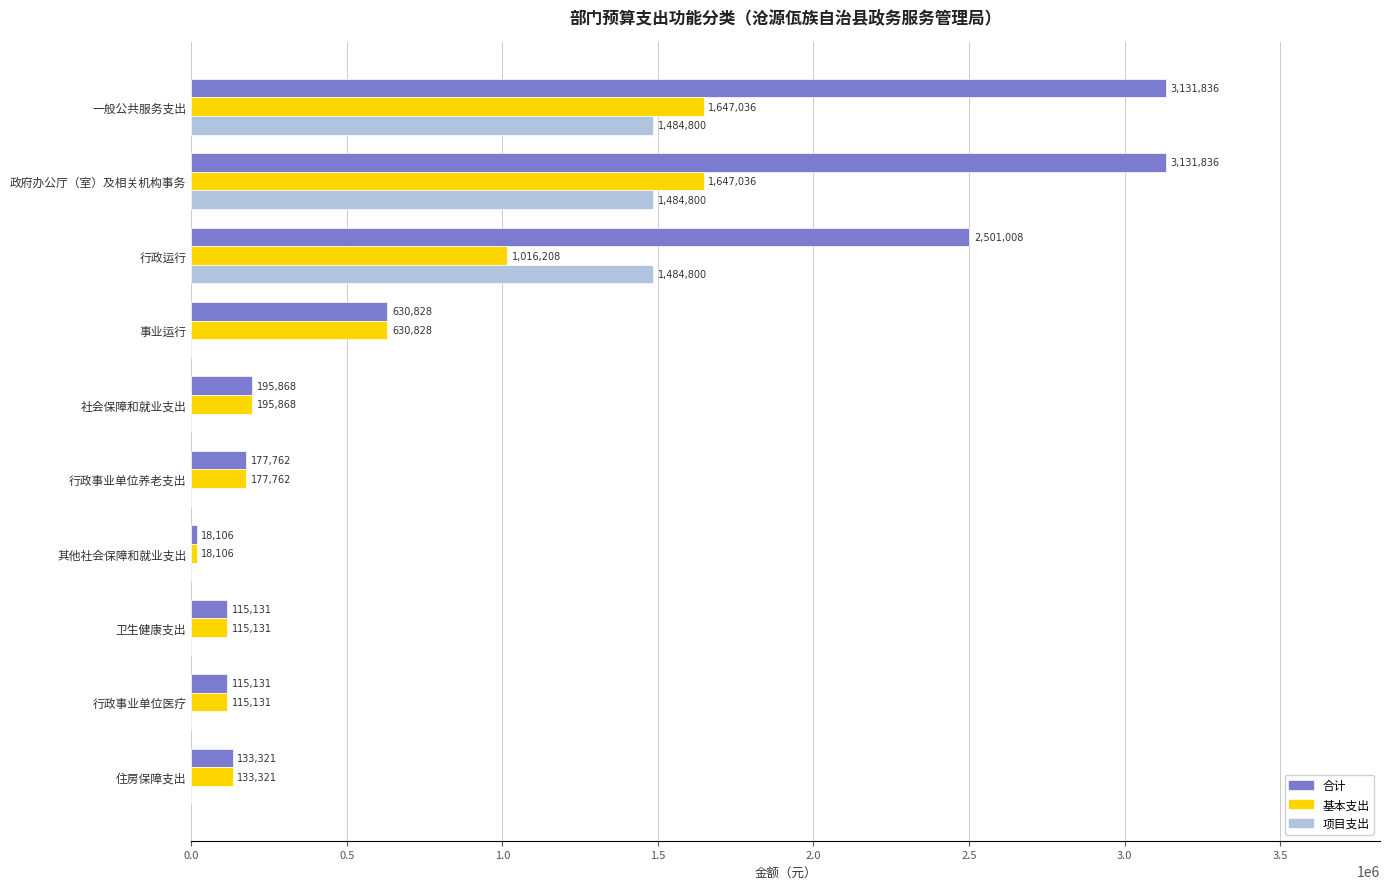

What is the maximum value for 合计?

3131836.2